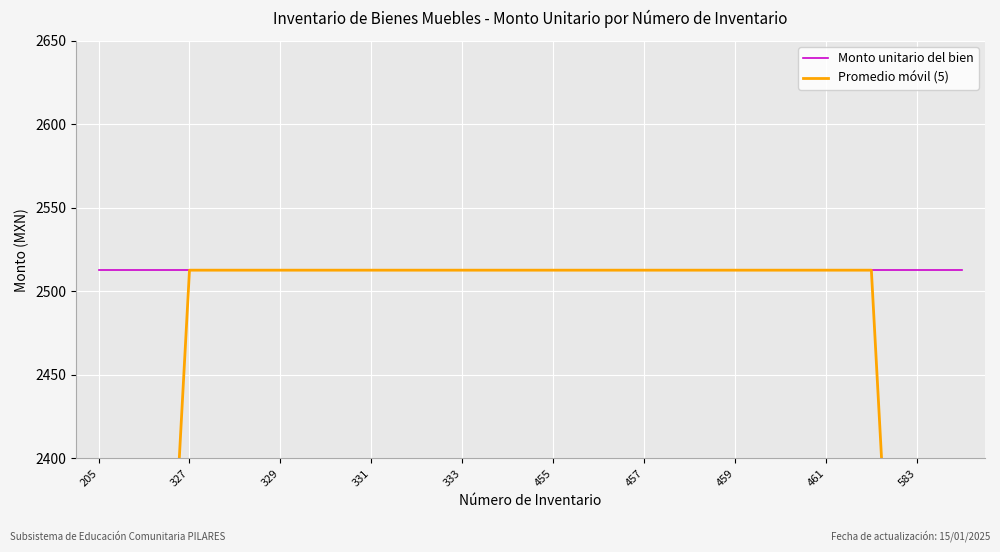

The value of Promedio móvil (5) at 455 is 3458.9. True or false?

False